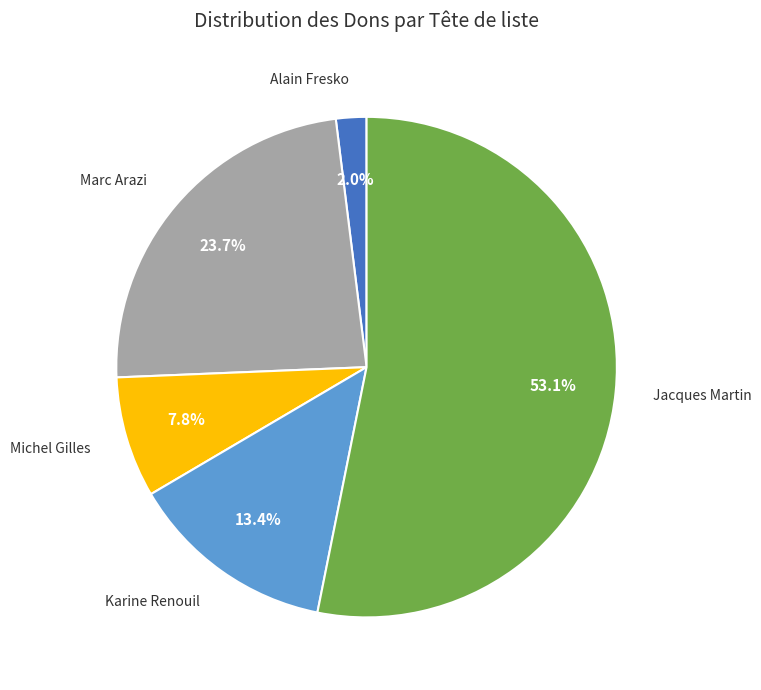

Count the number of slices in the pie.

5